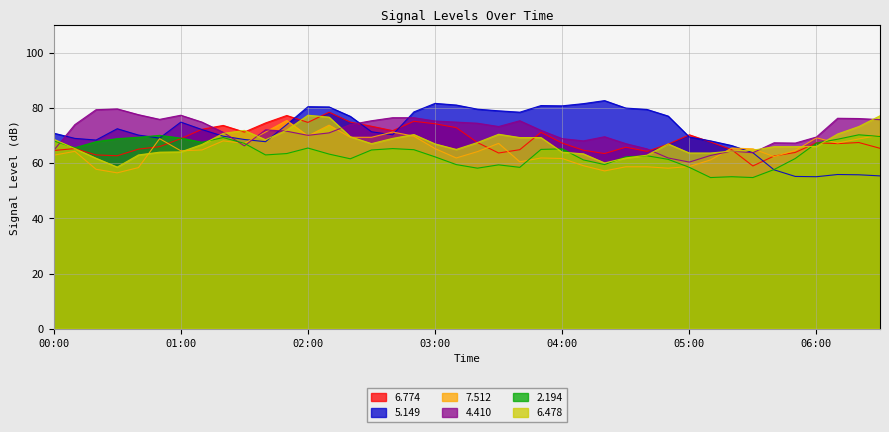

After their last crossing, which series has the higher values: 4.410 or 7.512?

4.410